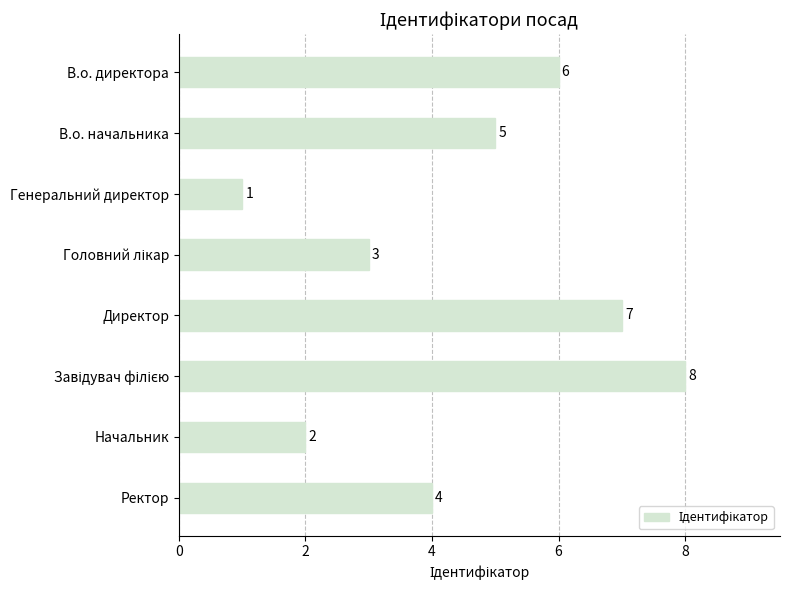

What is the label of the 3rd bar from the top?

Генеральний директор